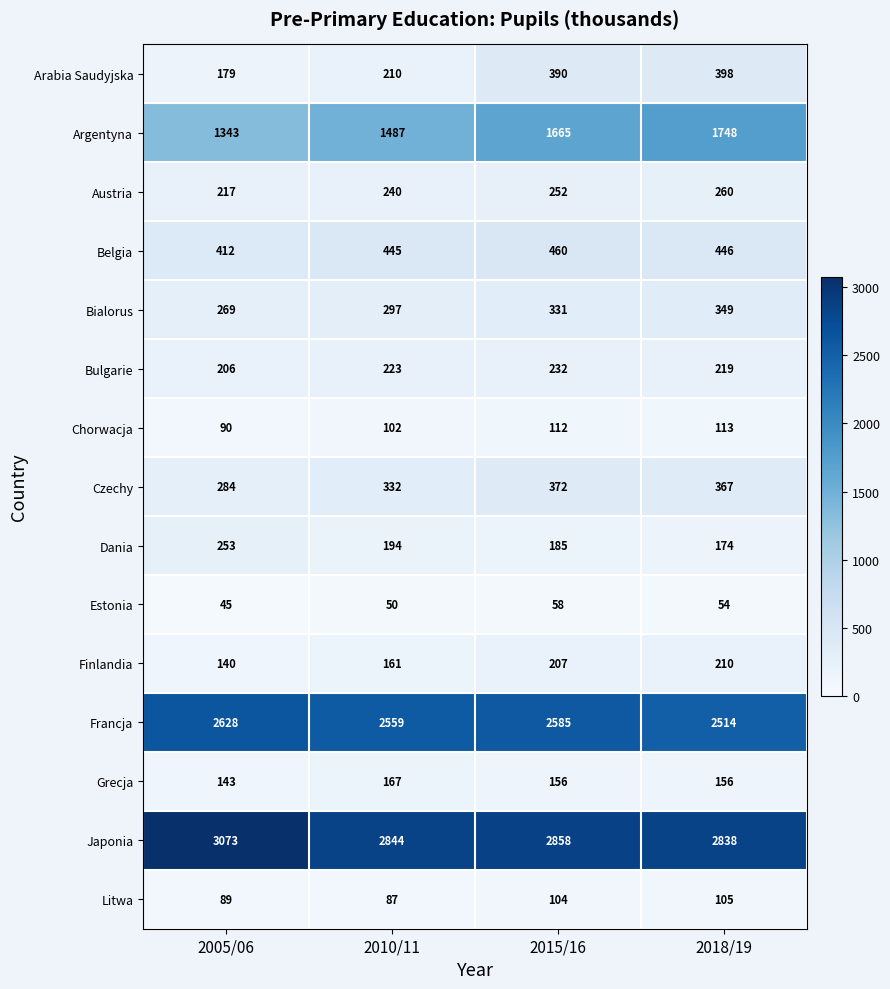

What is the difference between the highest and lowest values at 2015/16?

2800